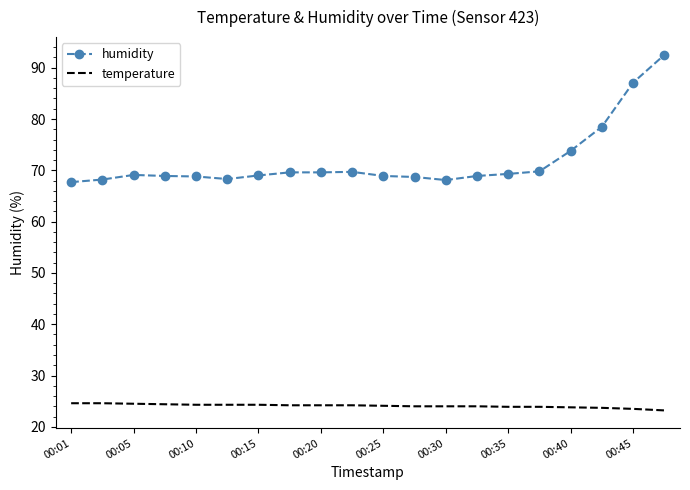

What is the smallest value displayed?

23.2